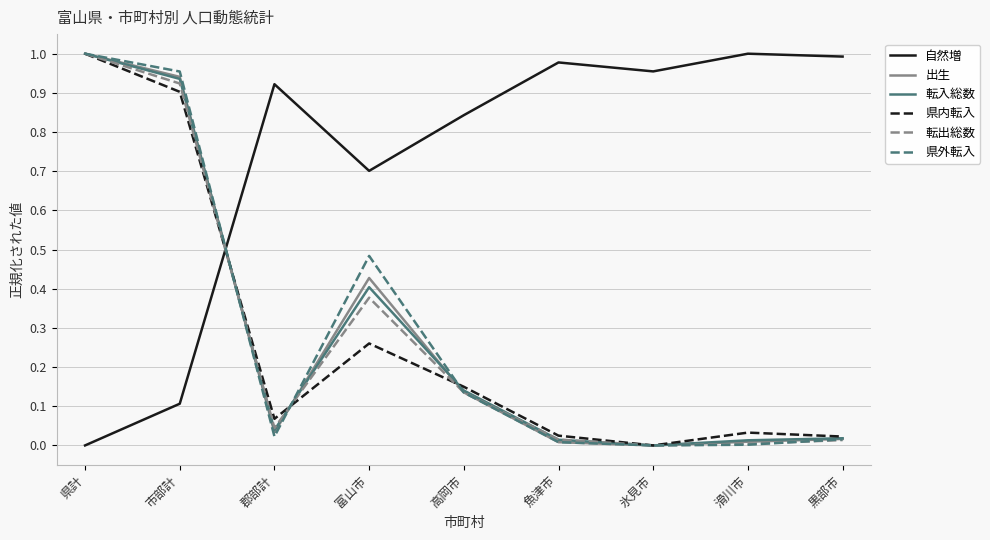

True or false: 県内転入 has a value of 0.4 at 県計.

False